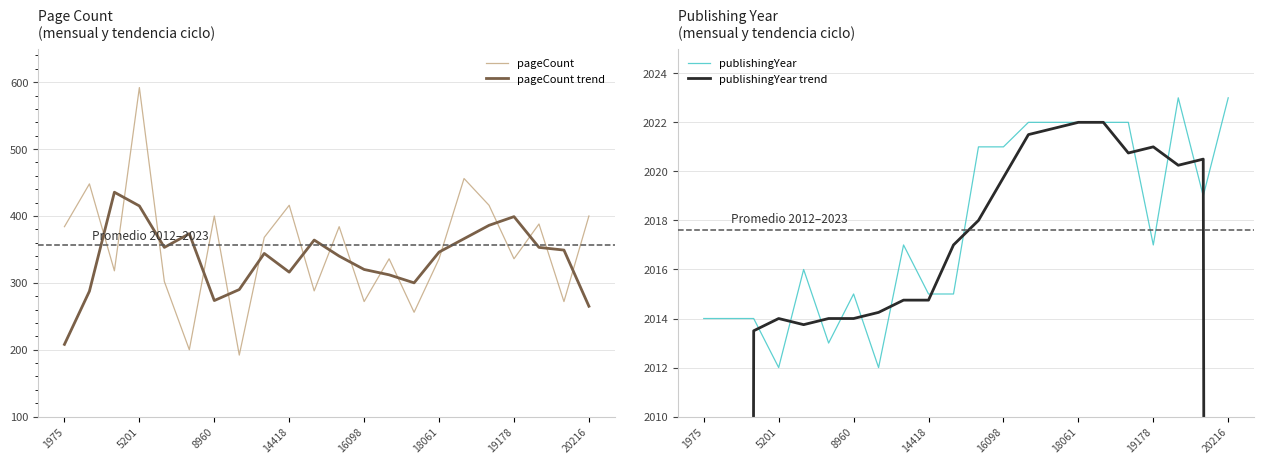

Reading right to left, transcribe all the data shown in this chart.

pageCount: 400.0	272.0	388.0	336.0	416.0	456.0	336.0	256.0	336.0	272.0	384.0	288.0	416.0	368.0	192.0	400.0	200.0	302.0	592.0	318.0	448.0	384.0
pageCount trend: 265.0	349.0	353.0	399.0	386.0	366.0	346.0	300.0	312.0	320.0	340.0	364.0	316.0	344.0	290.0	273.5	373.5	353.0	415.0	435.5	287.5	208.0
publishingYear: 2023.0	2019.0	2023.0	2017.0	2022.0	2022.0	2022.0	2022.0	2022.0	2021.0	2021.0	2015.0	2015.0	2017.0	2012.0	2015.0	2013.0	2016.0	2012.0	2014.0	2014.0	2014.0
publishingYear trend: 1516.2	2020.5	2020.2	2021.0	2020.8	2022.0	2022.0	2021.8	2021.5	2019.8	2018.0	2017.0	2014.8	2014.8	2014.2	2014.0	2014.0	2013.8	2014.0	2013.5	1510.5	1007.0